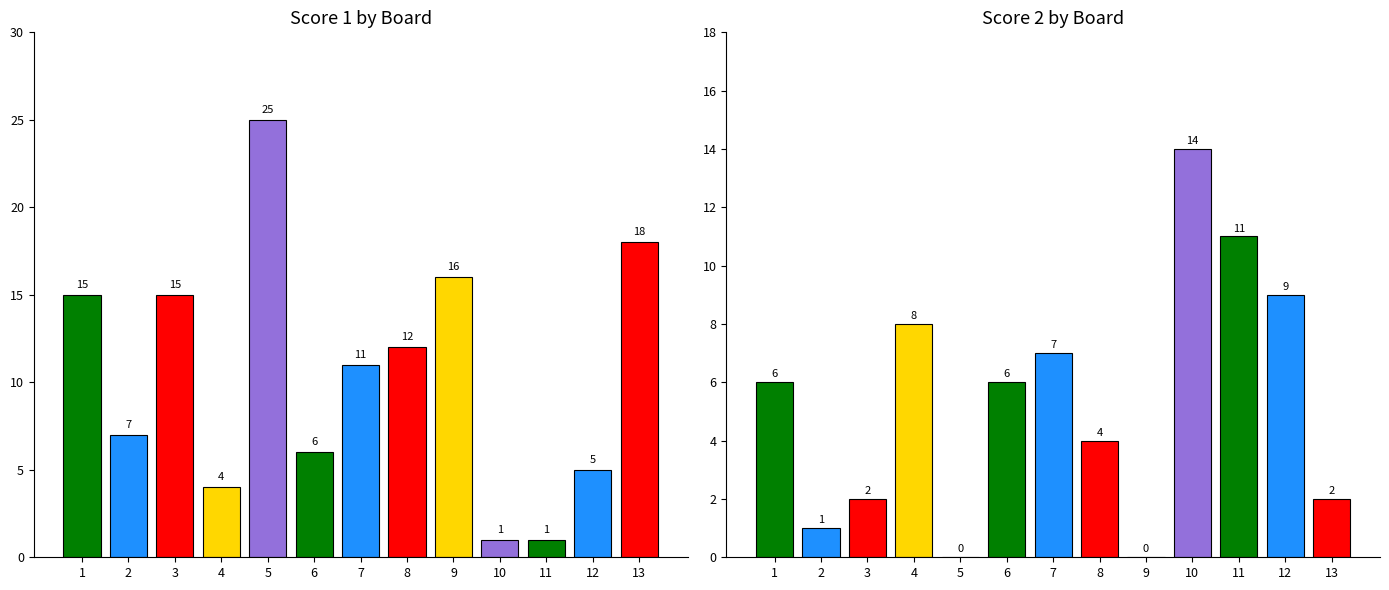

What is the total value across all series at 8?

16